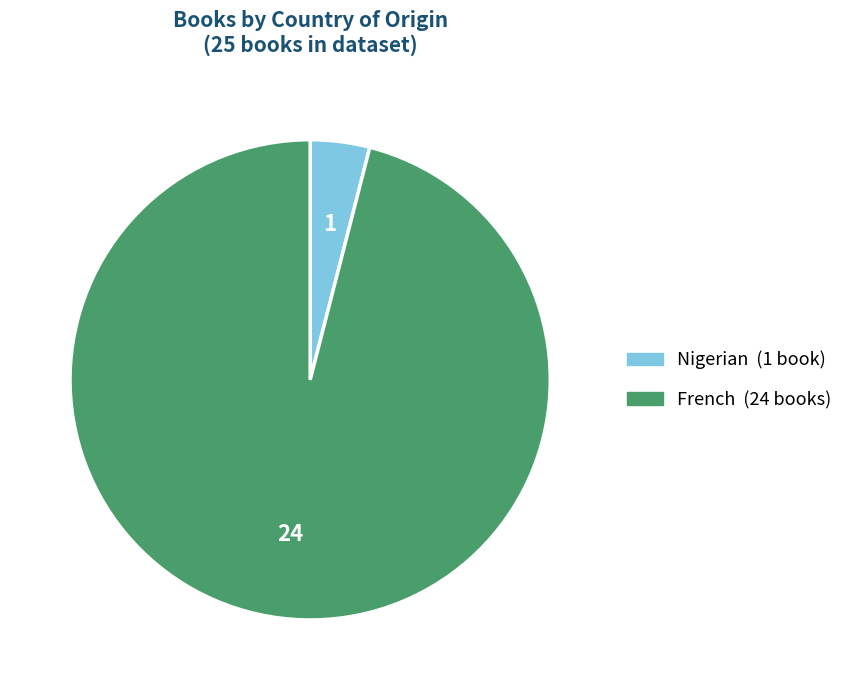

Count the number of slices in the pie.

2